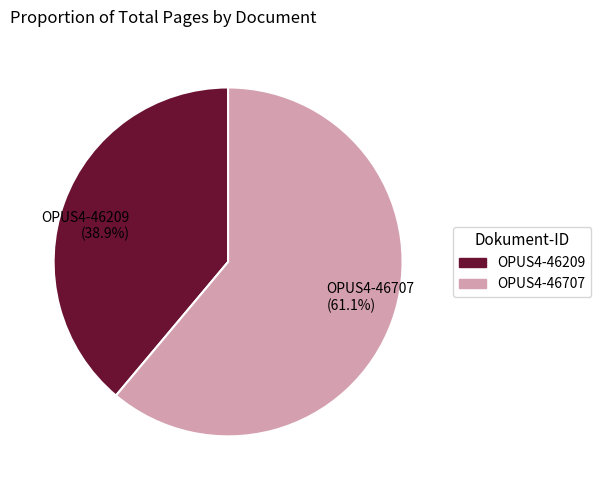

To the nearest percent, what percentage of the pie is OPUS4-46707?

61%